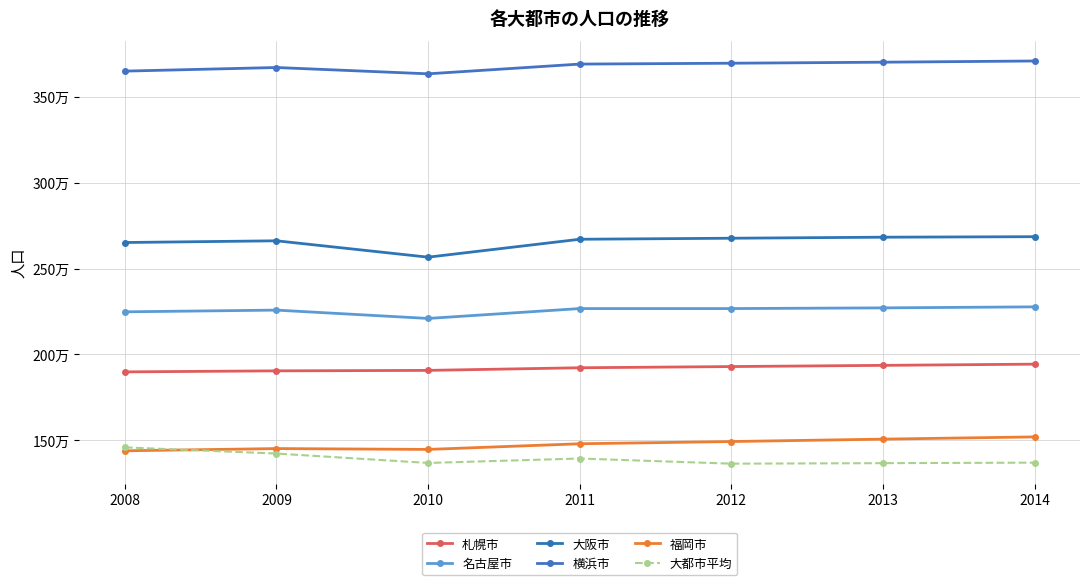

At how many categories does at least one series exceed 3055764?

7